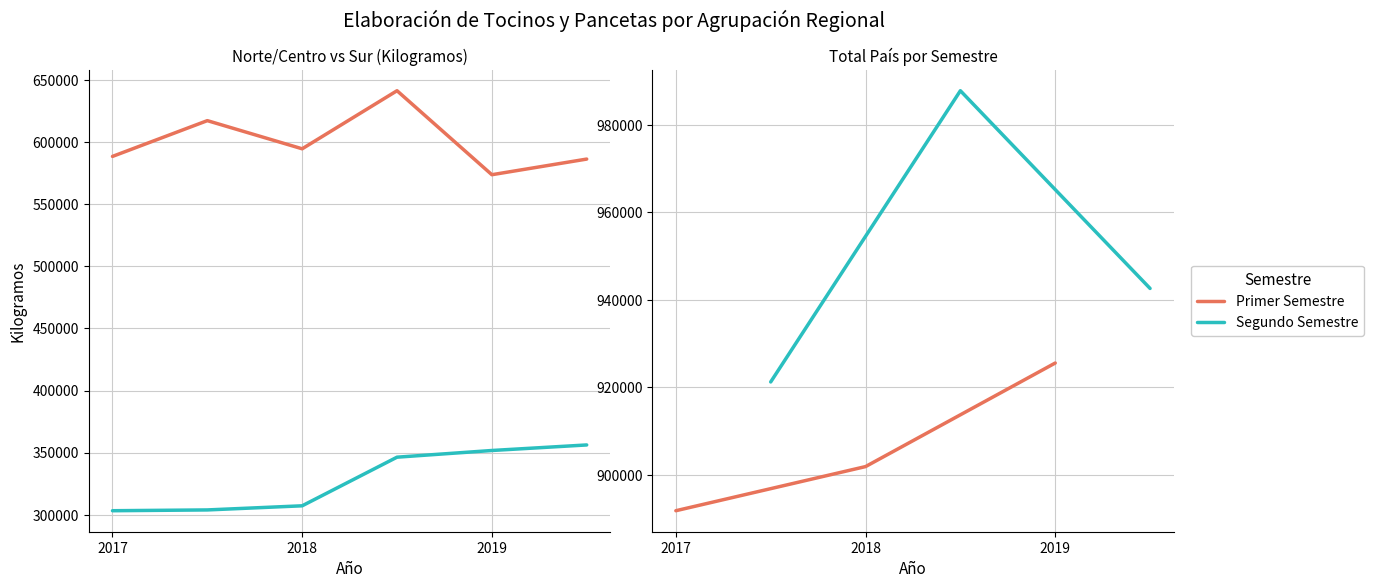

The value of Primer Semestre at 2017 is 322978. True or false?

False